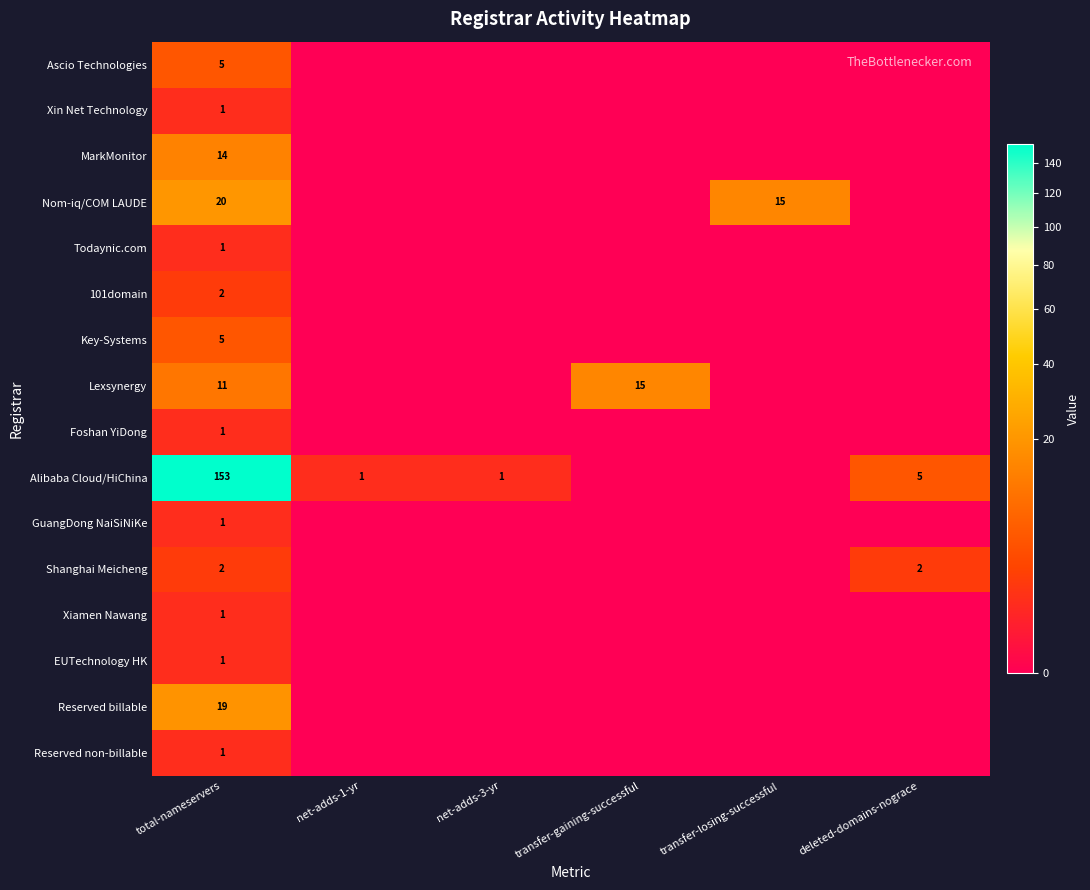

The value of Alibaba Cloud/HiChina at deleted-domains-nograce is 5. True or false?

True